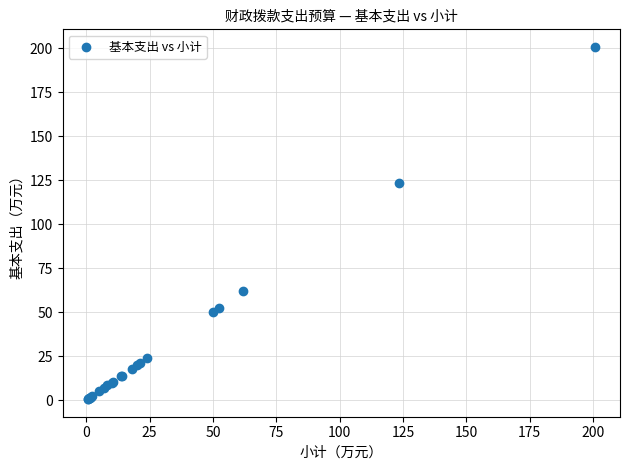

What Y value in the scatter plot is closest to 100?

123.4